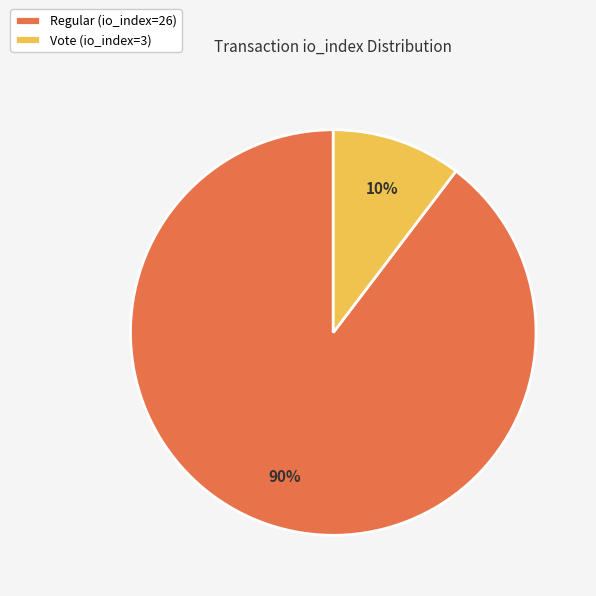

What is the ratio of the value at Vote (io_index=3) to the value at Regular (io_index=26)?

0.1